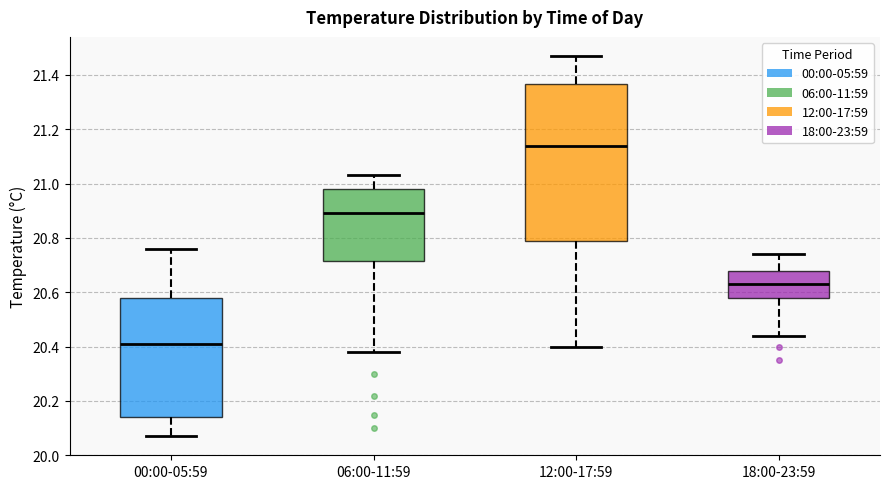

Reading left to right, transcribe this box plot: for each box, give where its median line is, the range the box spans, and where its two whiskers end, as read against the y-axis. The values are not printed on the chart, so give them approximately, as read against the axis.

00:00-05:59: median 20.42, box 20.14 to 20.58, whiskers 20.08 to 20.76
06:00-11:59: median 20.90, box 20.72 to 20.98, whiskers 20.38 to 21.04
12:00-17:59: median 21.14, box 20.80 to 21.36, whiskers 20.40 to 21.48
18:00-23:59: median 20.64, box 20.58 to 20.68, whiskers 20.44 to 20.74